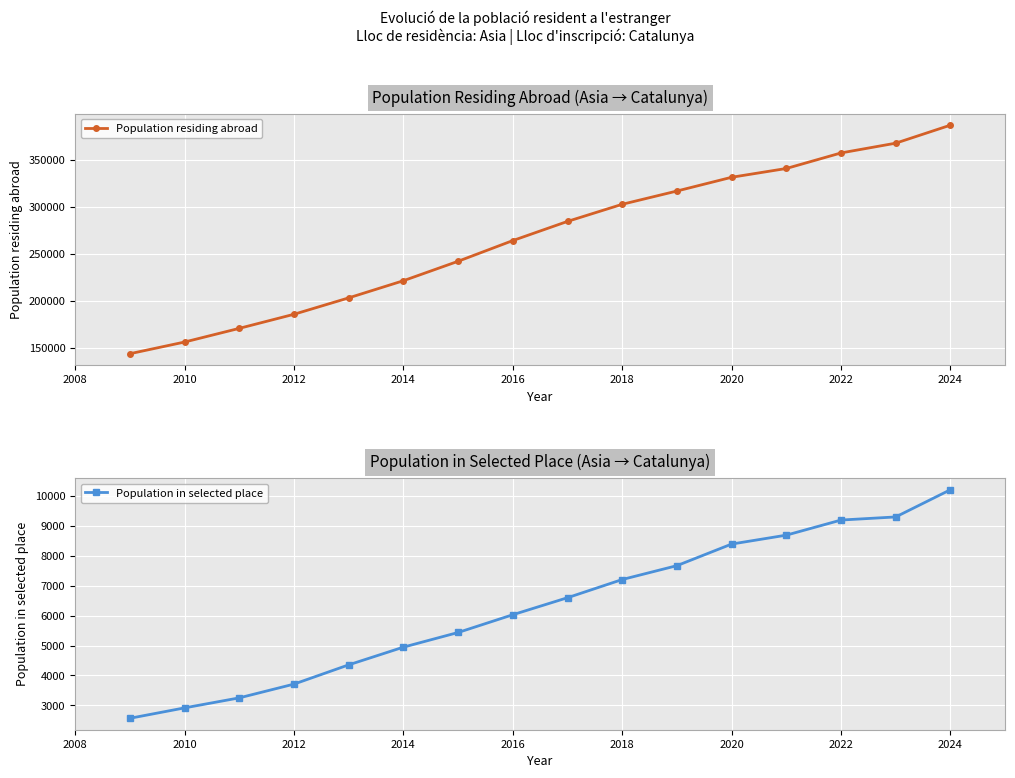

True or false: Population in selected place and Population residing abroad cross at least once.

False